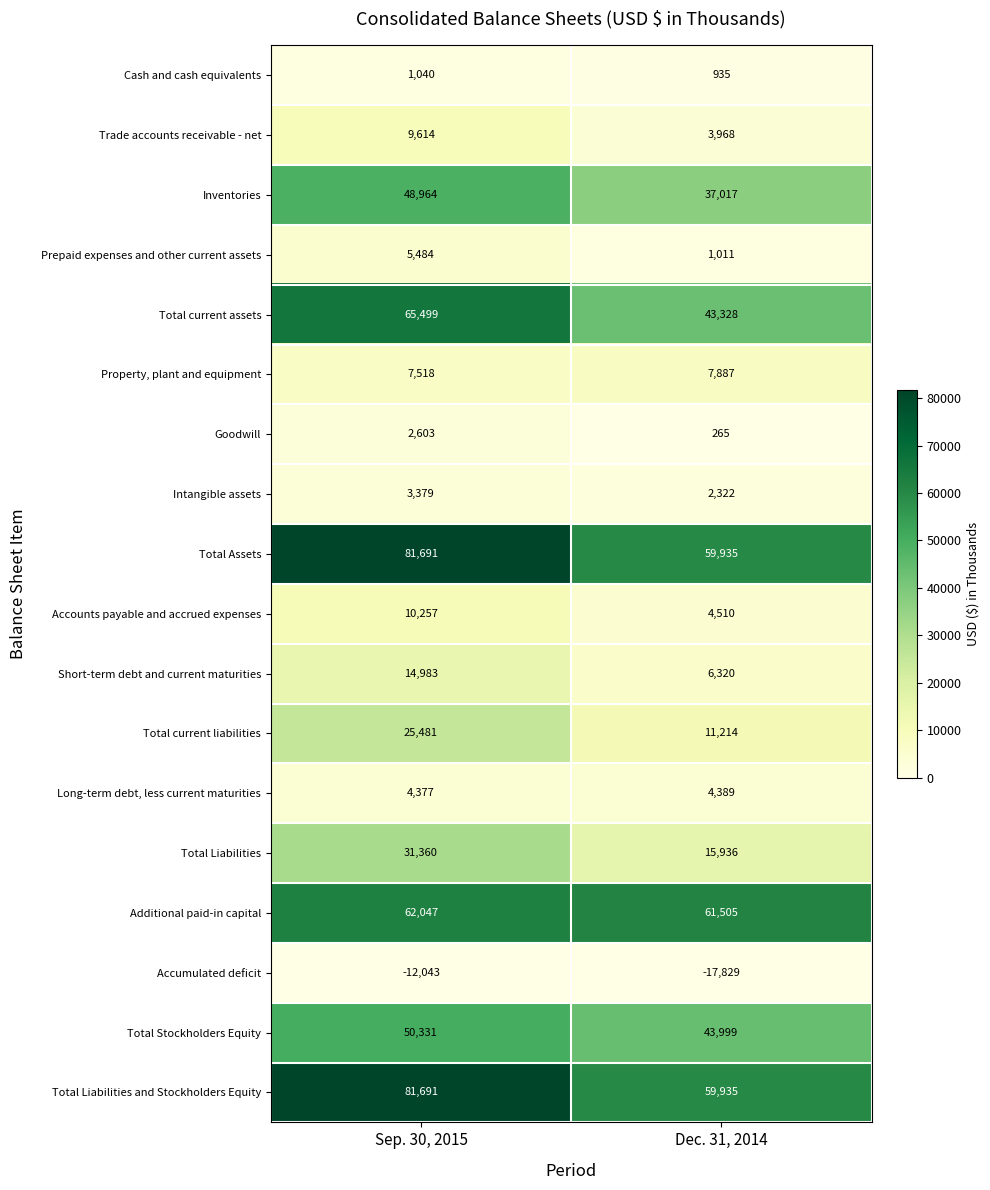

Which series changed the most between Sep. 30, 2015 and Dec. 31, 2014?

Total current assets